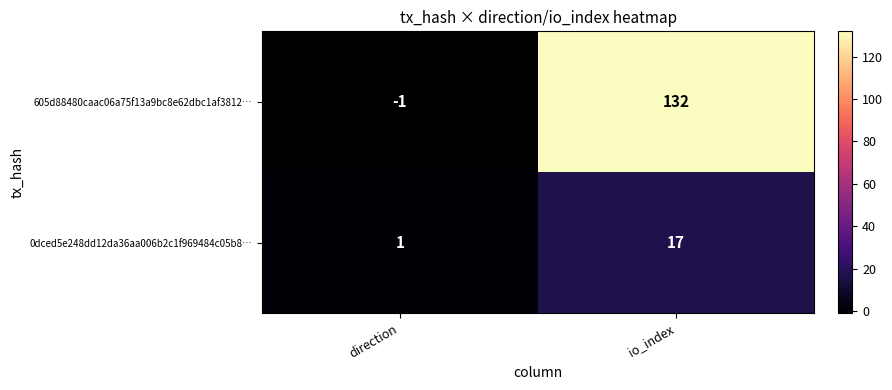

Count the number of data series in this chart.

2